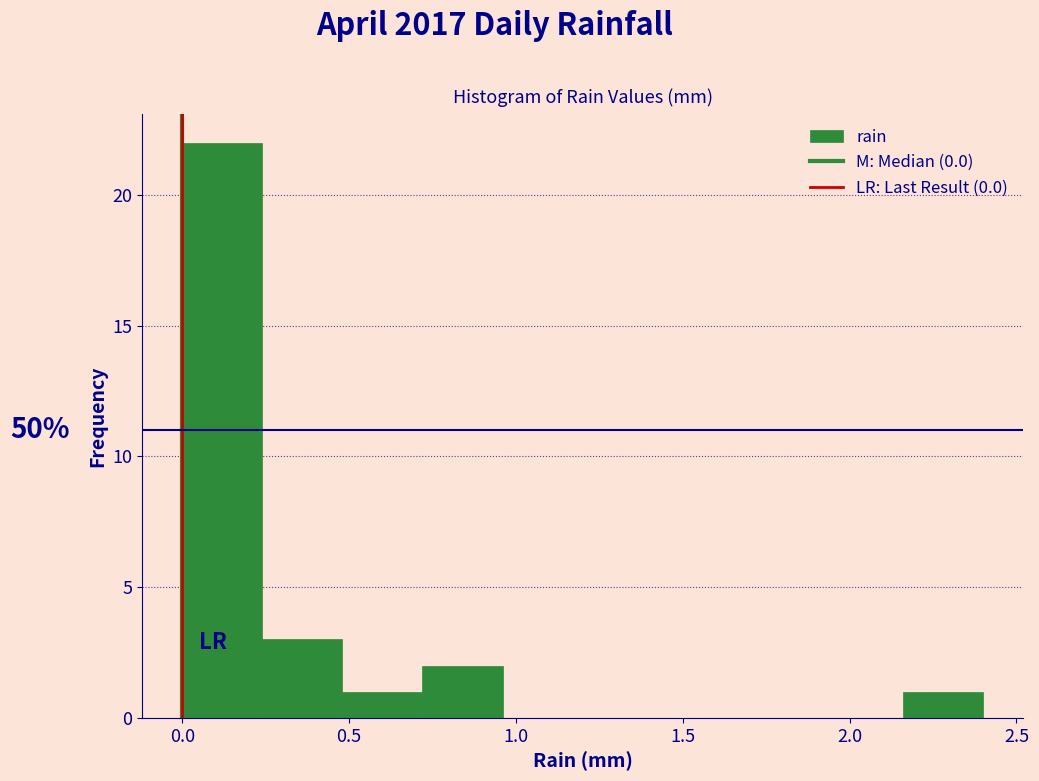

Over which range of the x-axis is the bar tallest?

0.00 to 0.24